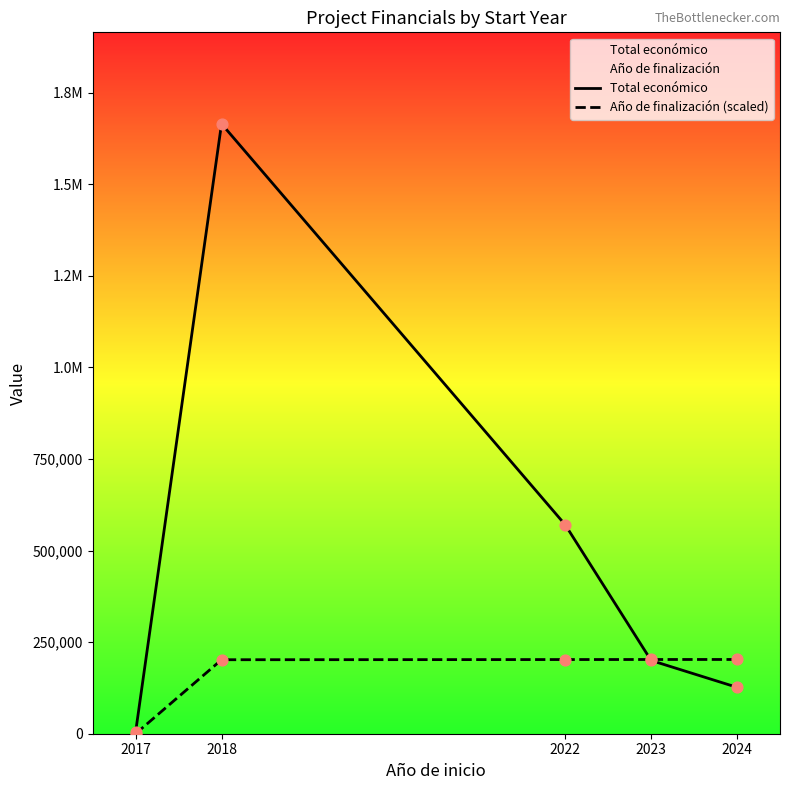

At which category is the sum across all series the highest?

2018